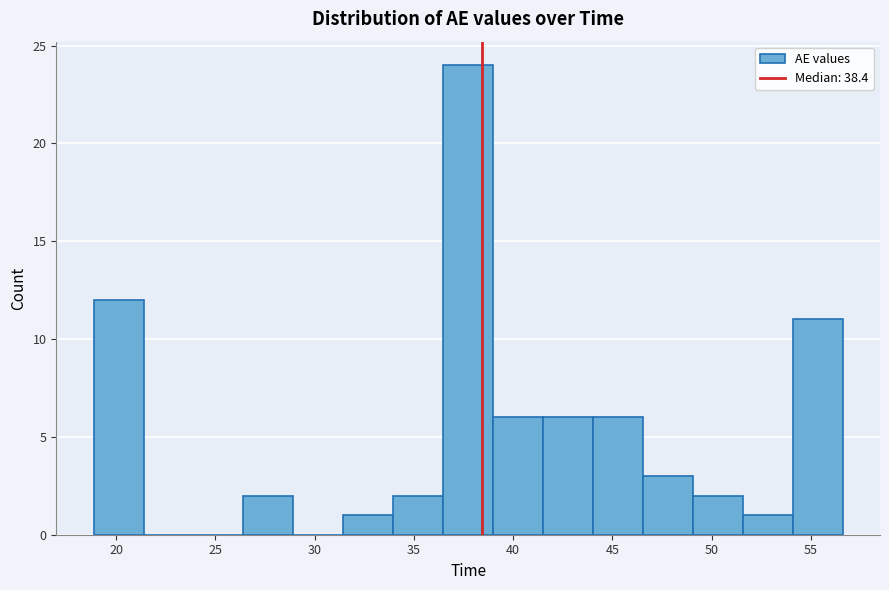

Reading left to right, list every bar in this chart as the range it spans on the x-axis followed by its height. Neither the bar edges nor the heights are printed on the chart, so give them approximately, as read against the axes.

19.0 to 21.5: 12
21.5 to 24.0: 0
24.0 to 26.5: 0
26.5 to 29.0: 2
29.0 to 31.5: 0
31.5 to 34.0: 1
34.0 to 36.5: 2
36.5 to 39.0: 24
39.0 to 41.5: 6
41.5 to 44.0: 6
44.0 to 46.5: 6
46.5 to 49.0: 3
49.0 to 51.5: 2
51.5 to 54.0: 1
54.0 to 56.5: 11